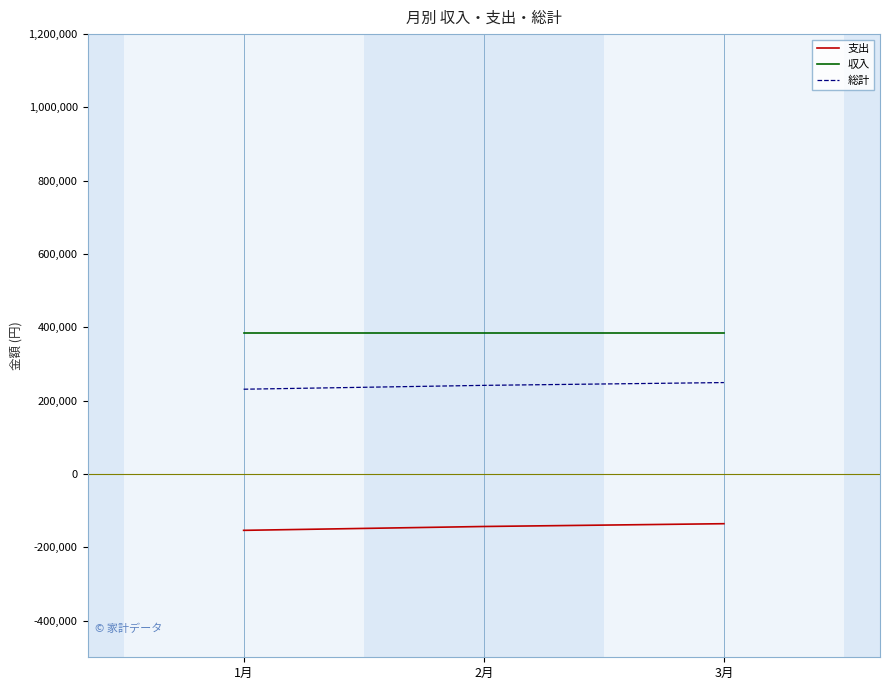

List the series in order of their peak value, lowest first.

支出, 総計, 収入